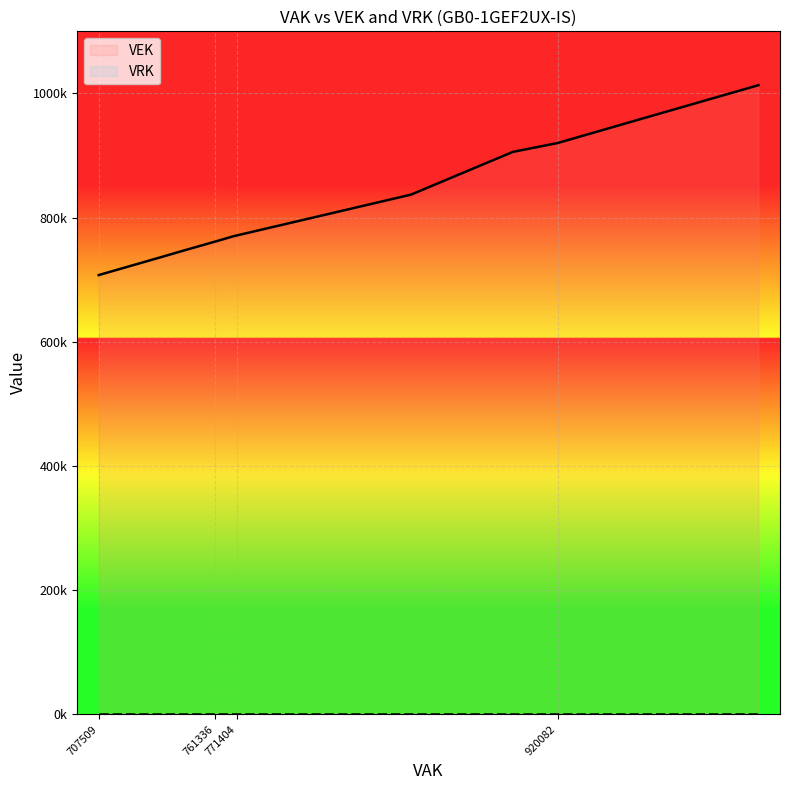

True or false: VEK has more than 0 interior local peaks.

False